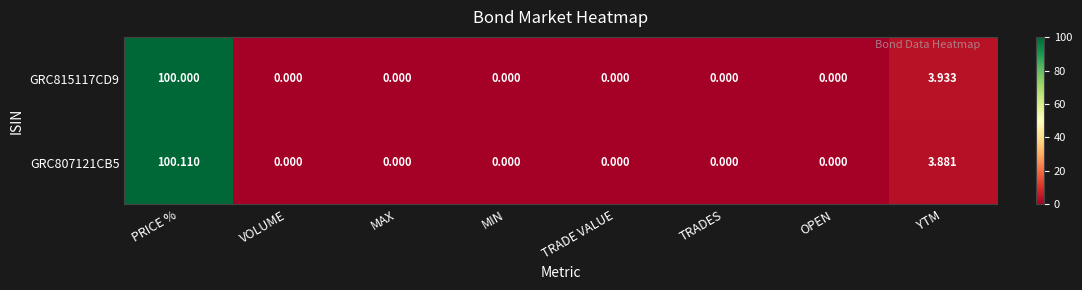

At which label is GRC815117CD9 closest to 50?

YTM